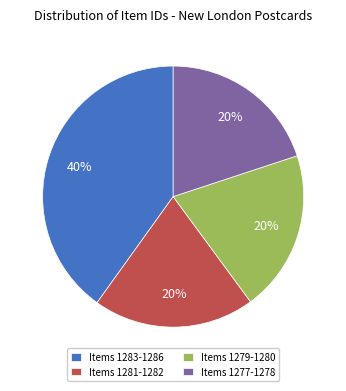

The Items 1283-1286 slice represents 30% of the pie. True or false?

False